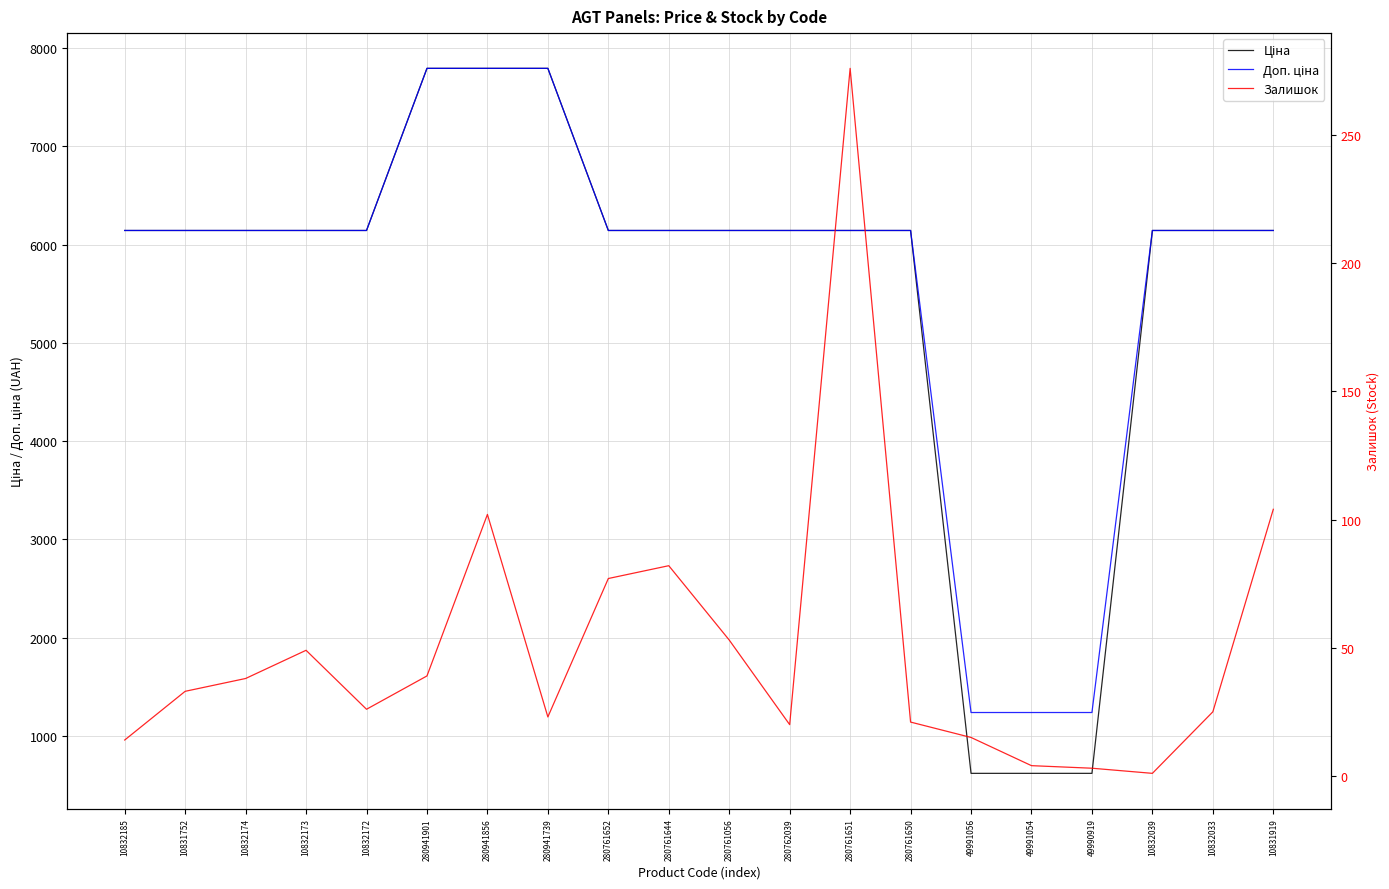

How many distinct data groups are displayed?

3